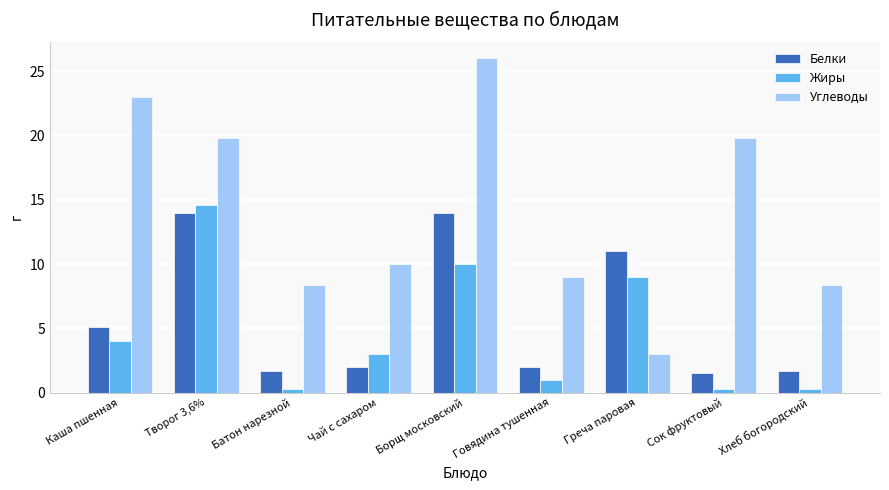

Between Батон нарезной and Говядина тушенная, which series saw the biggest shift?

Жиры